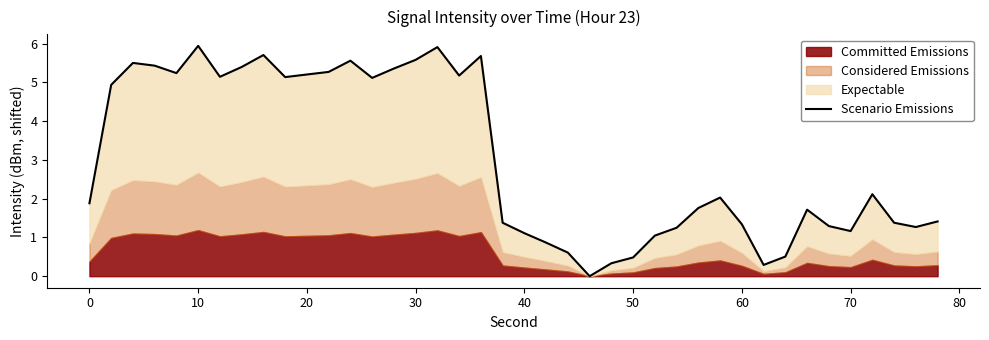

How many values exceed 2?

20